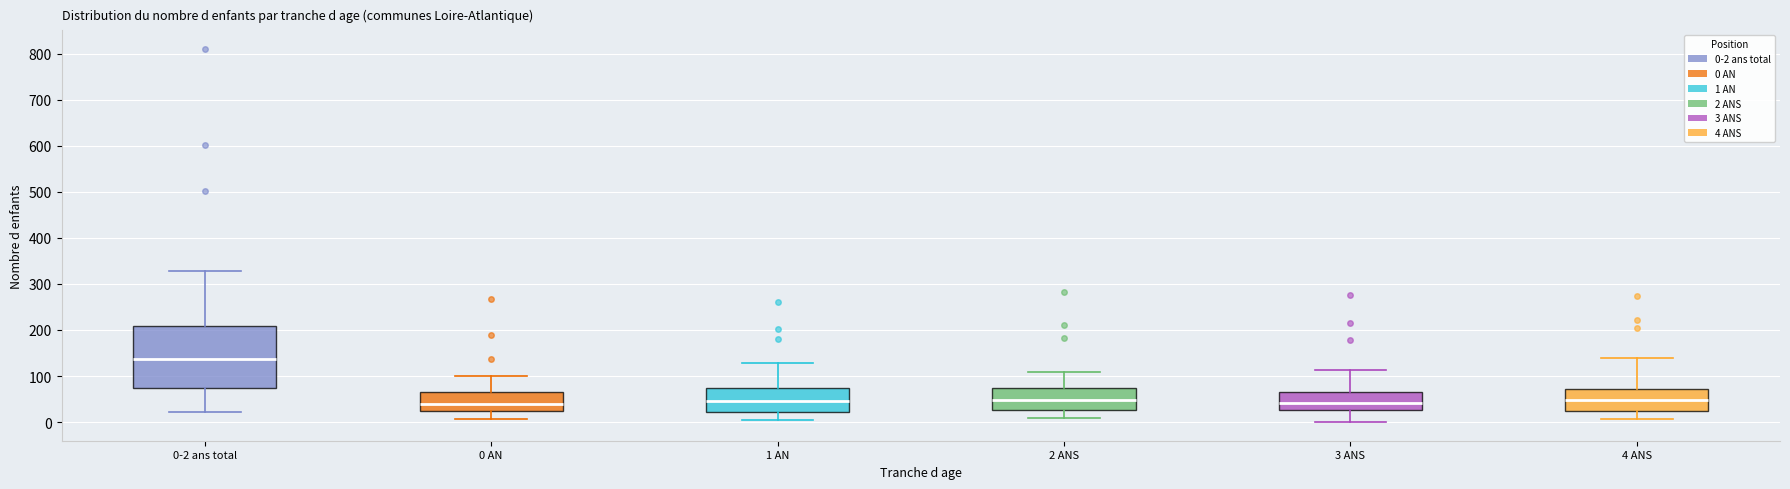

Reading left to right, read every box against the y-axis: the position of its median line, the range the box covers, and the ends of its whiskers. The values are not printed on the chart, so give them approximately, as read against the axis.

0-2 ans total: median 140, box 70 to 210, whiskers 20 to 330
0 AN: median 40, box 20 to 70, whiskers 10 to 100
1 AN: median 50, box 20 to 70, whiskers 10 to 130
2 ANS: median 50, box 30 to 70, whiskers 10 to 110
3 ANS: median 40, box 30 to 60, whiskers 0 to 110
4 ANS: median 50, box 30 to 70, whiskers 10 to 140